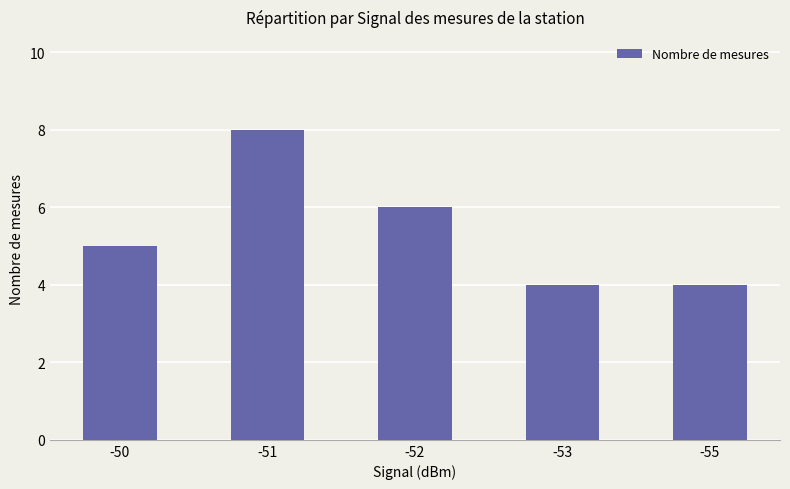

The value at -51 is 11. True or false?

False